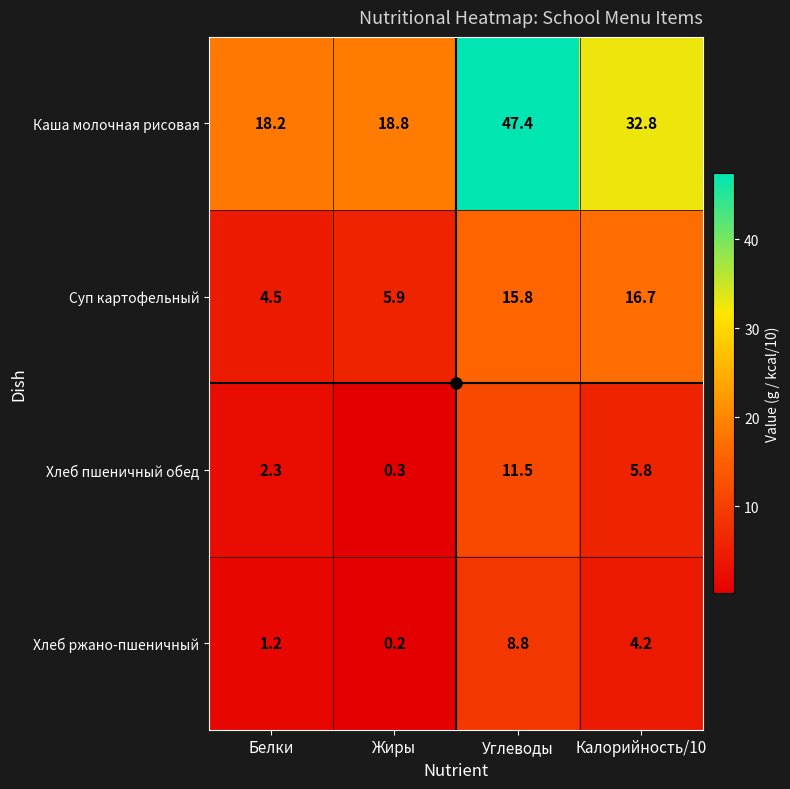

What is the average value of the Каша молочная рисовая series?

29.3